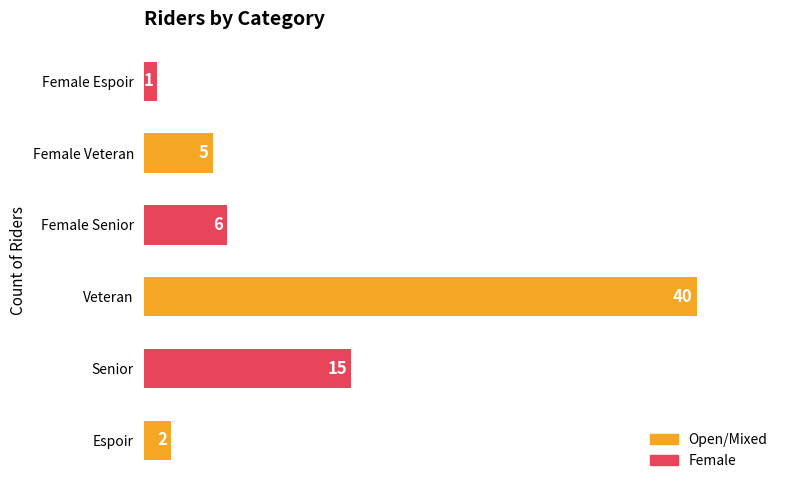

Where is the data nearest to the value 20?

Senior